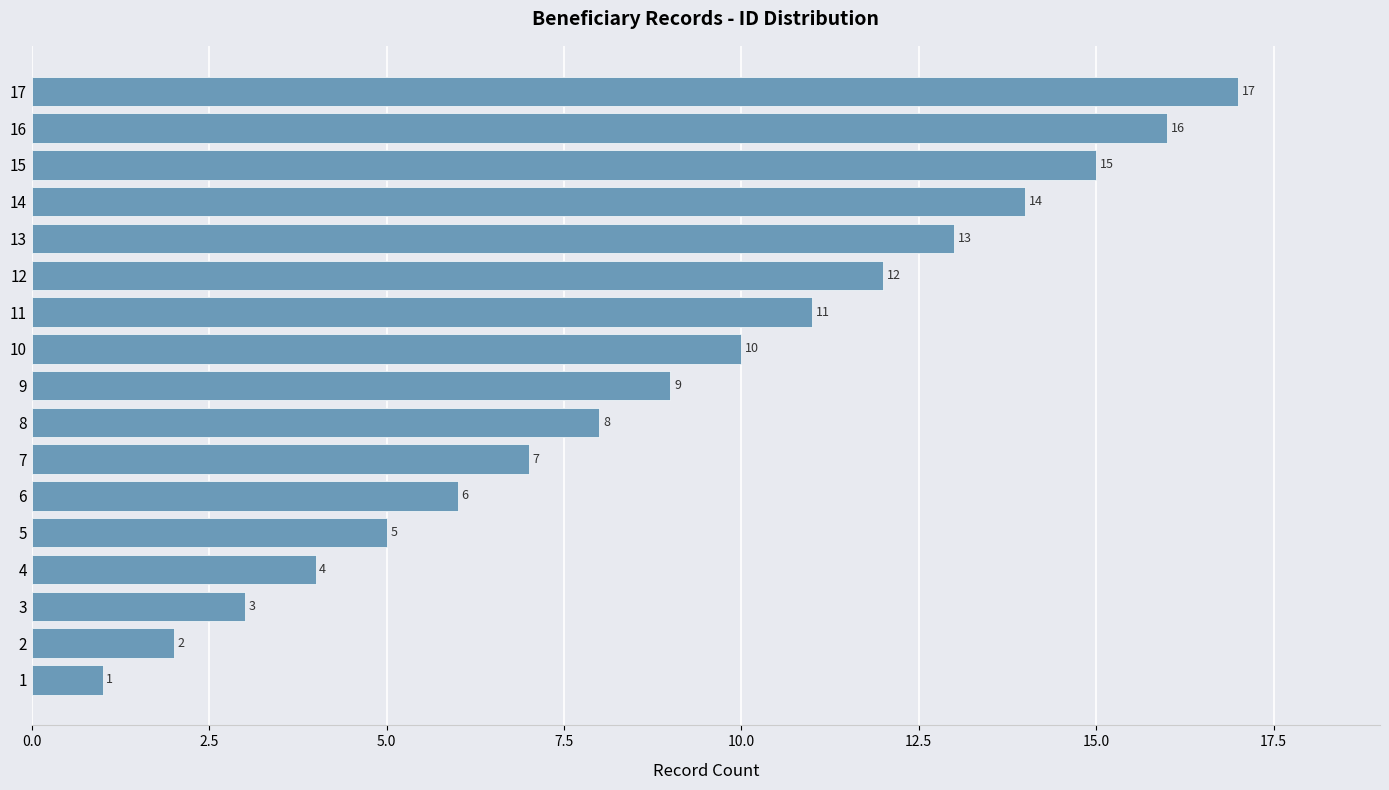

What is the change in value from 8 to 16?

+8